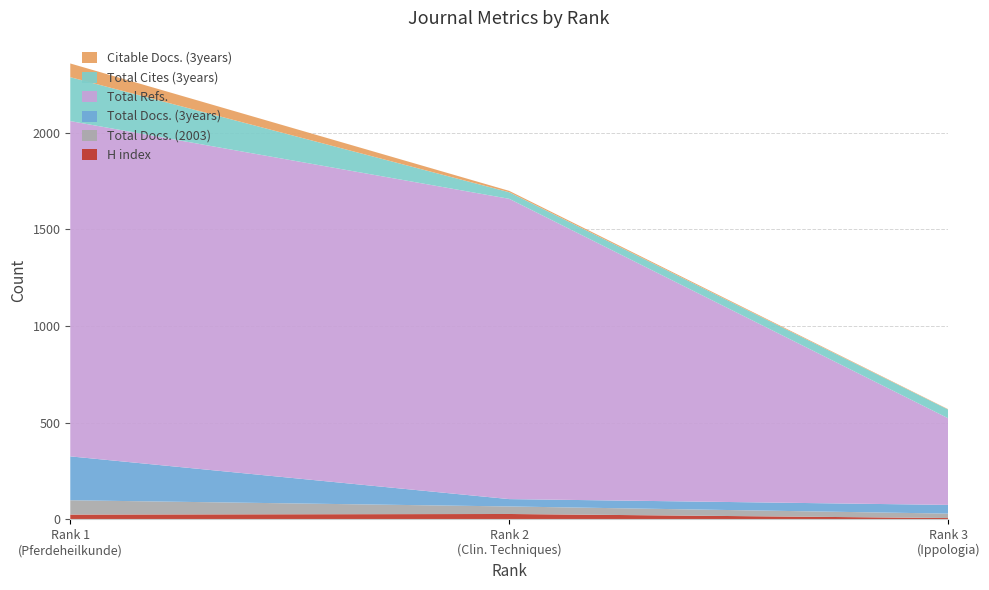

Reading right to left, transcribe all the data shown in this chart.

H index: 3=7	2=28	1=25
Total Docs. (2003): 3=23	2=39	1=74
Total Docs. (3years): 3=45	2=38	1=227
Total Refs.: 3=448	2=1553	1=1734
Total Cites (3years): 3=45	2=34	1=227
Citable Docs. (3years): 3=2	2=7	1=71